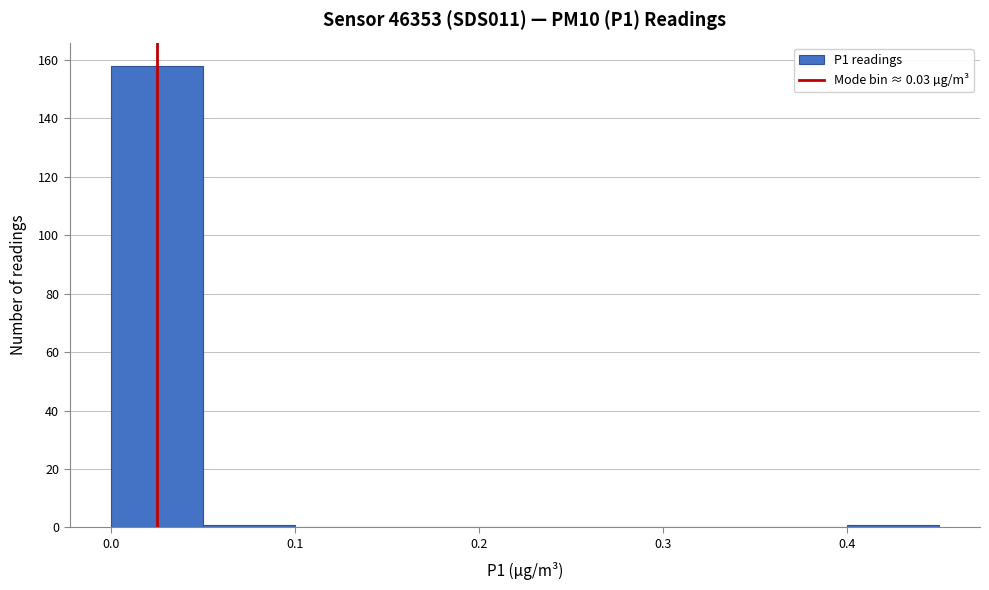

Over which range of the x-axis is the bar tallest?

0.00 to 0.05